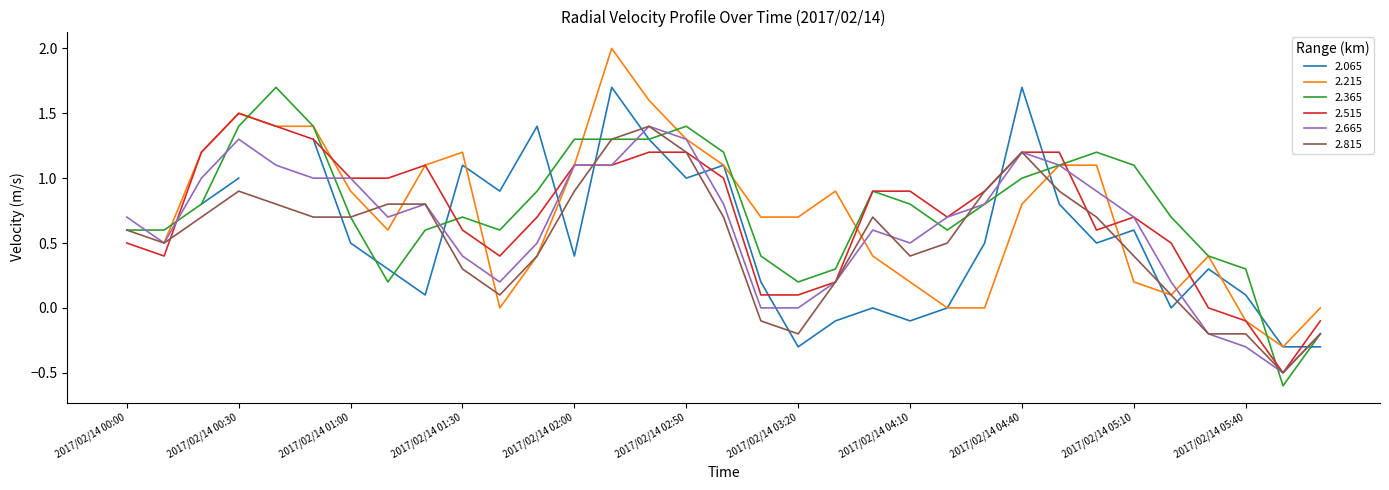

How many values in 2.515 are above zero?

29